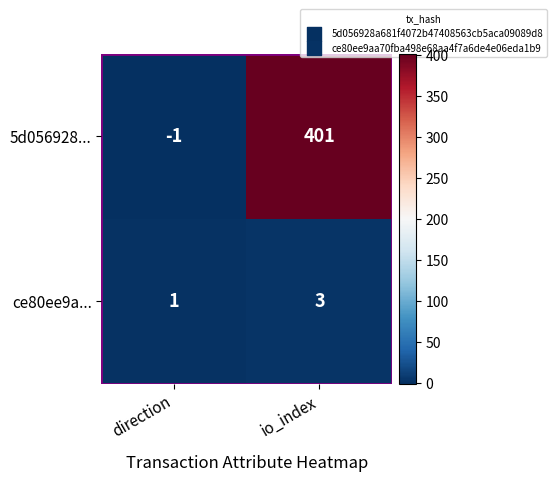

At how many categories does at least one series exceed 35?

1